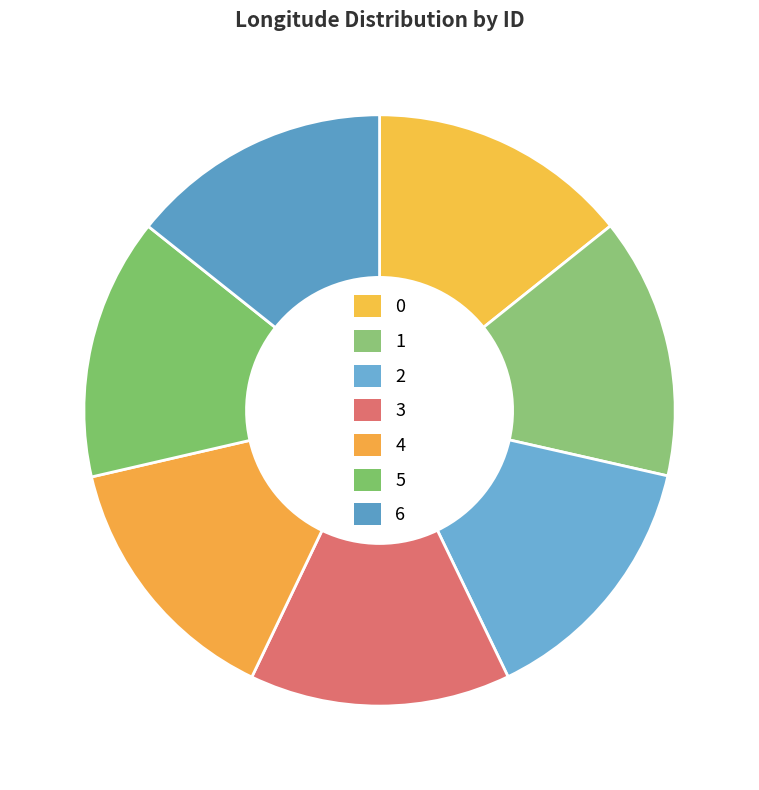

What percentage is the 4 slice, to the nearest percent?

14%